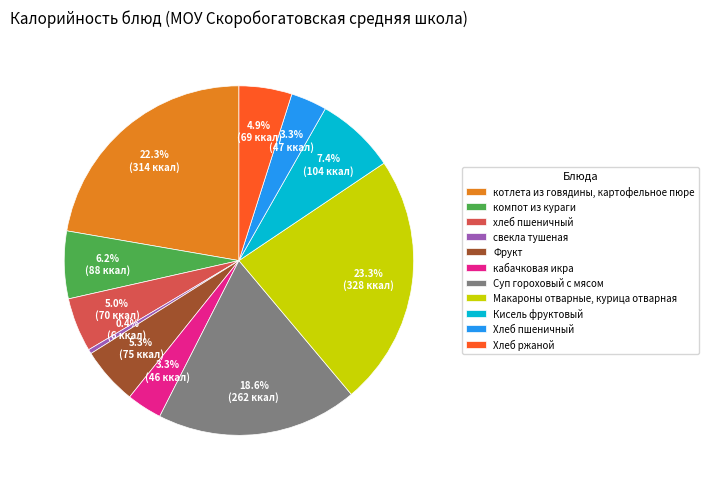

To the nearest percent, what portion does Суп гороховый с мясом represent?

19%